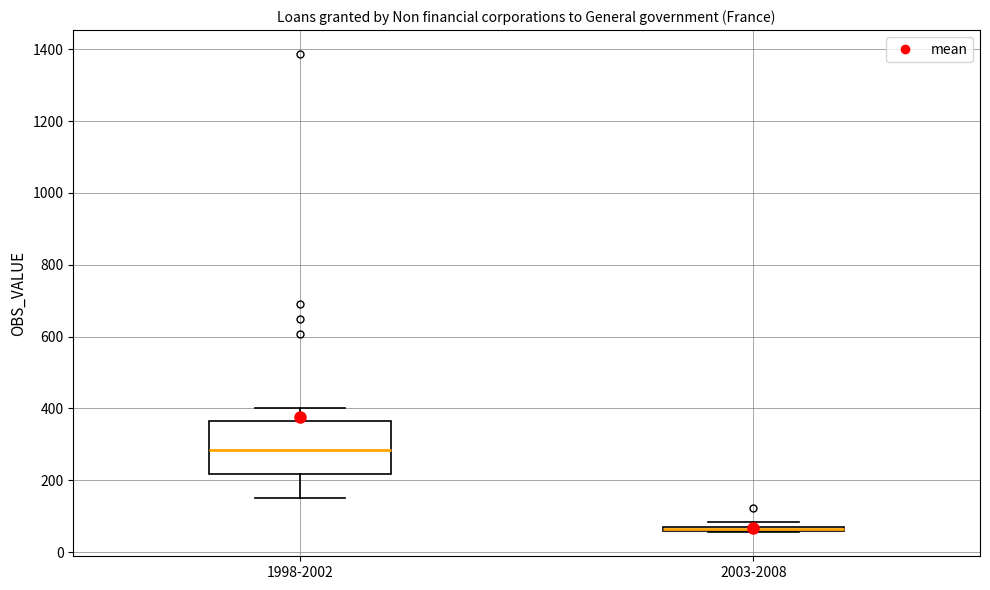

Which box is the tallest, from its lower edge to its upper edge?

1998-2002